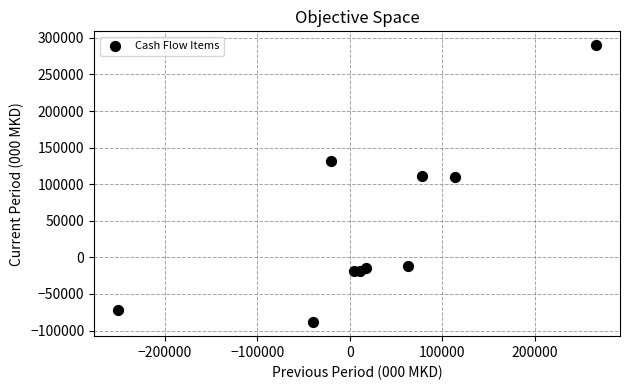

What is the average X value?

24159.9